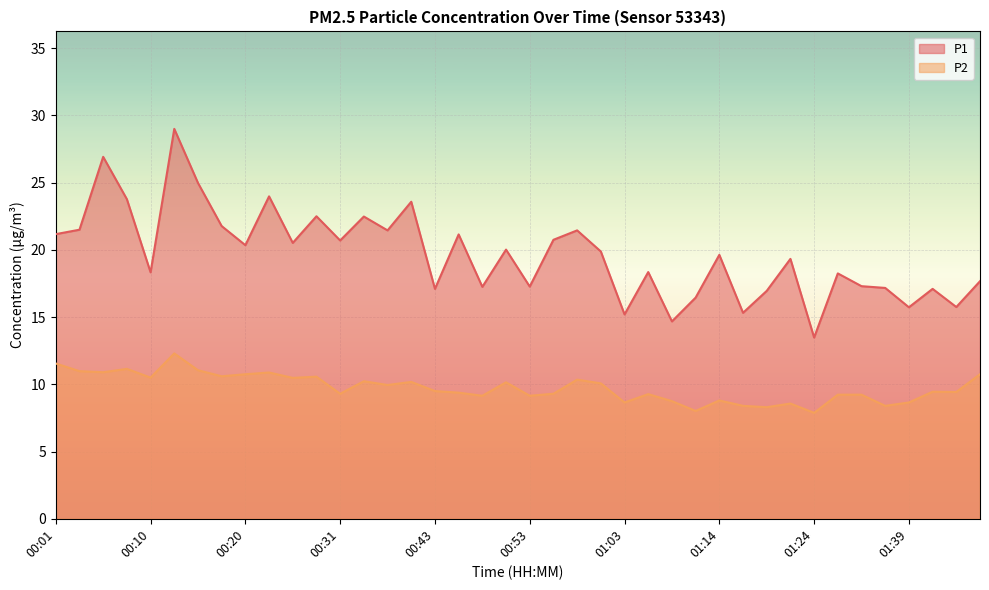

Reading right to left, extract all data points from this chart.

P1: 01:46=17.7	01:44=15.8	01:41=17.1	01:39=15.7	01:36=17.2	01:33=17.3	01:31=18.2	01:24=13.5	01:22=19.3	01:19=16.9	01:16=15.3	01:14=19.6	01:11=16.4	01:08=14.7	01:06=18.4	01:03=15.2	01:01=19.9	00:58=21.4	00:56=20.8	00:53=17.3	00:51=20.0	00:48=17.2	00:46=21.1	00:43=17.1	00:41=23.6	00:38=21.4	00:33=22.5	00:31=20.7	00:28=22.5	00:26=20.5	00:23=24.0	00:20=20.4	00:18=21.8	00:15=25.0	00:13=29.0	00:10=18.3	00:08=23.8	00:05=26.9	00:03=21.5	00:01=21.2
P2: 01:46=10.8	01:44=9.4	01:41=9.4	01:39=8.7	01:36=8.4	01:33=9.2	01:31=9.2	01:24=7.9	01:22=8.6	01:19=8.3	01:16=8.4	01:14=8.8	01:11=8.0	01:08=8.8	01:06=9.3	01:03=8.7	01:01=10.1	00:58=10.3	00:56=9.3	00:53=9.2	00:51=10.2	00:48=9.2	00:46=9.4	00:43=9.5	00:41=10.2	00:38=9.9	00:33=10.2	00:31=9.3	00:28=10.6	00:26=10.5	00:23=10.9	00:20=10.8	00:18=10.6	00:15=11.1	00:13=12.3	00:10=10.5	00:08=11.2	00:05=10.9	00:03=11.0	00:01=11.6